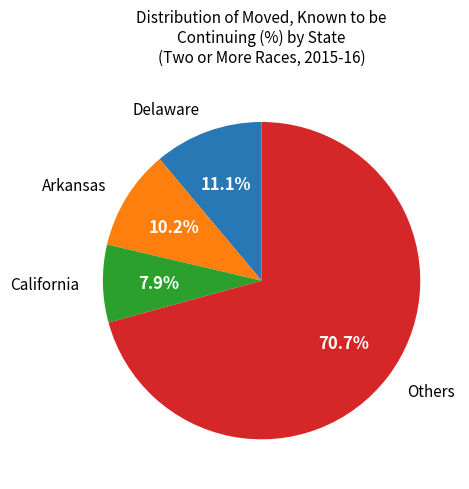

Does any single category account for the majority?

Yes